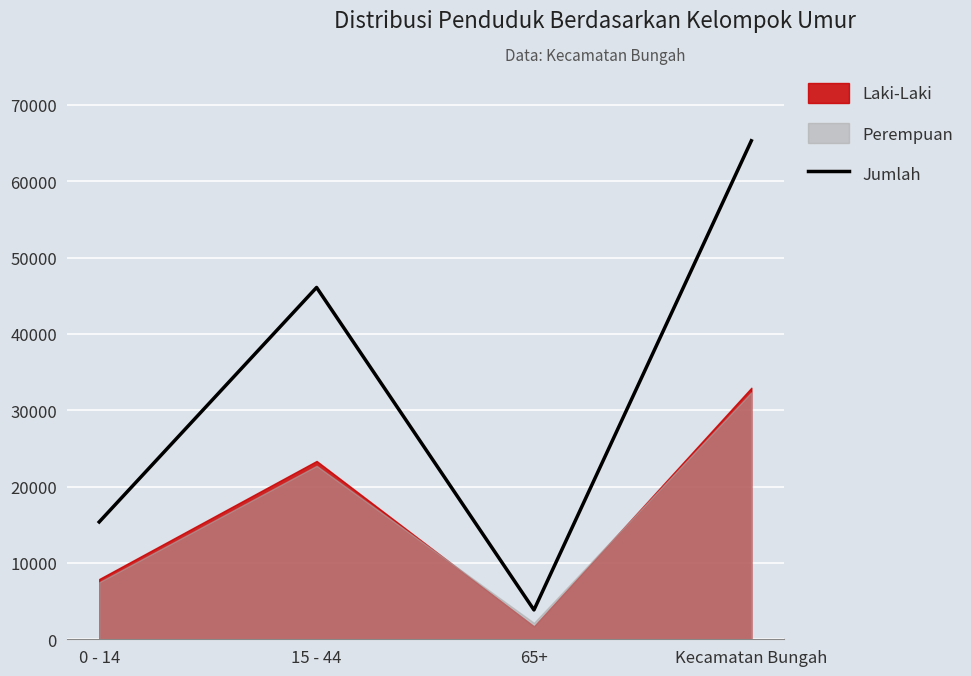

How many data points are above 46085?

1